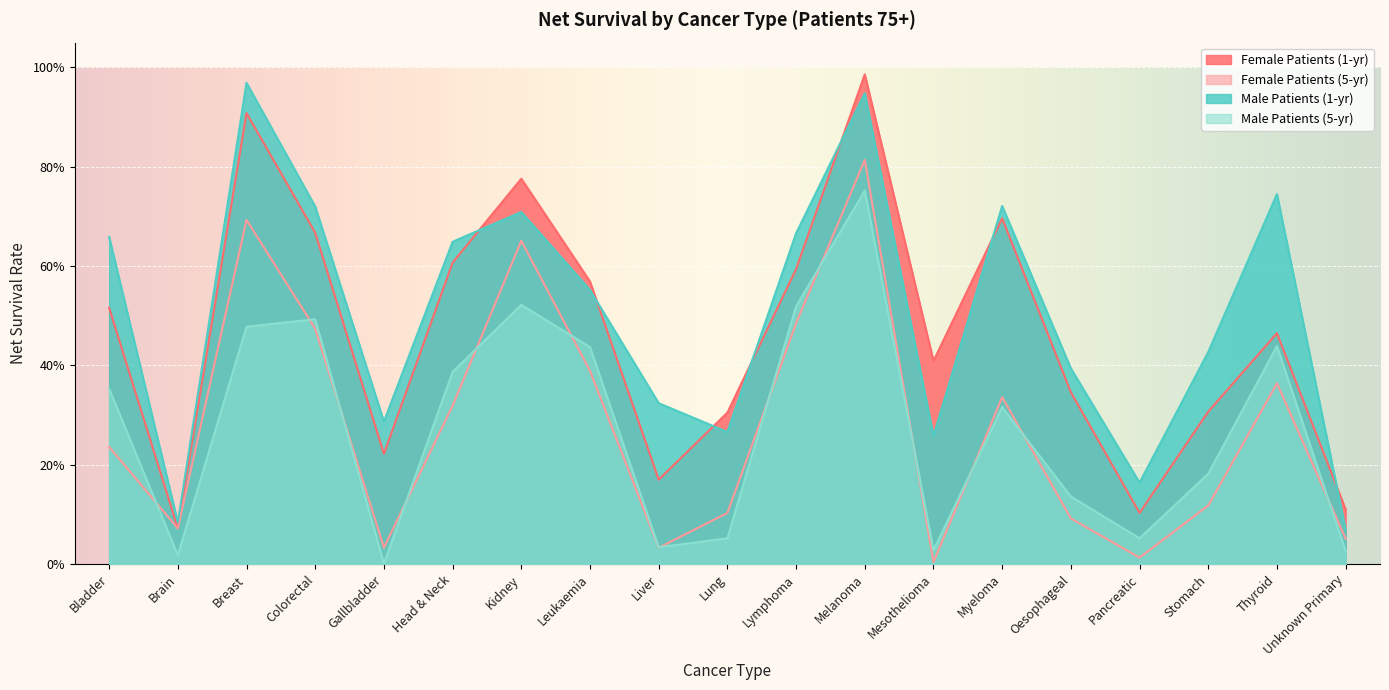

Count the number of data series in this chart.

4